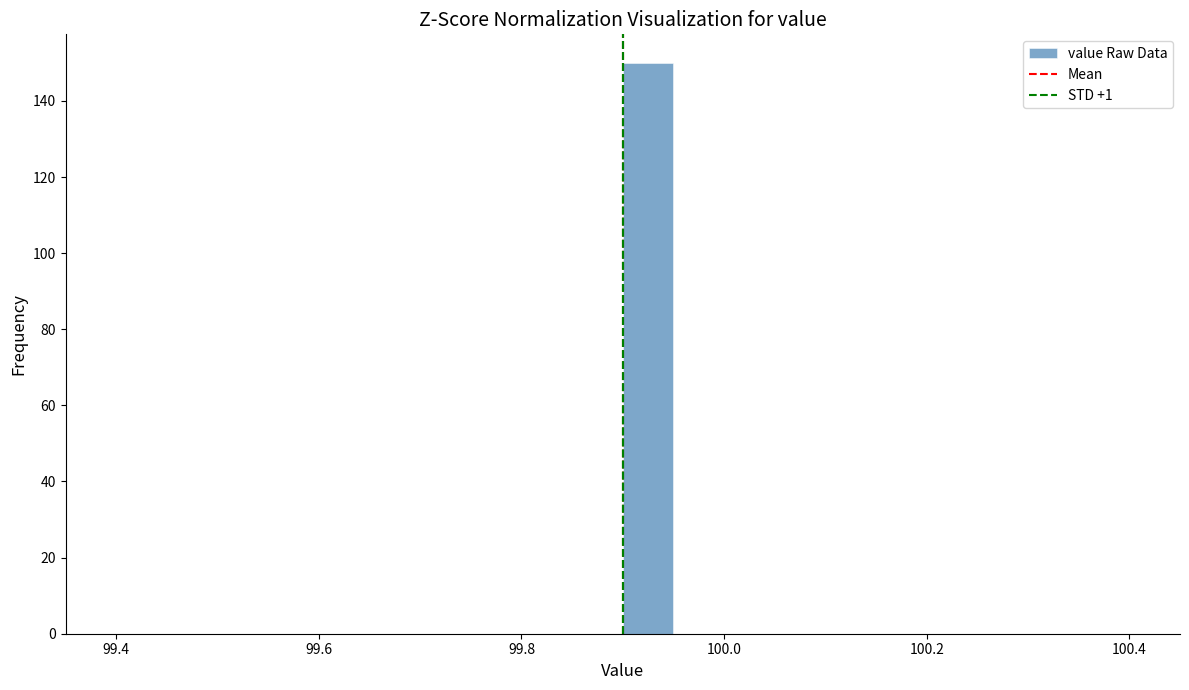

Read against the x-axis, roughly where is the centre of the tallest bar?

99.92